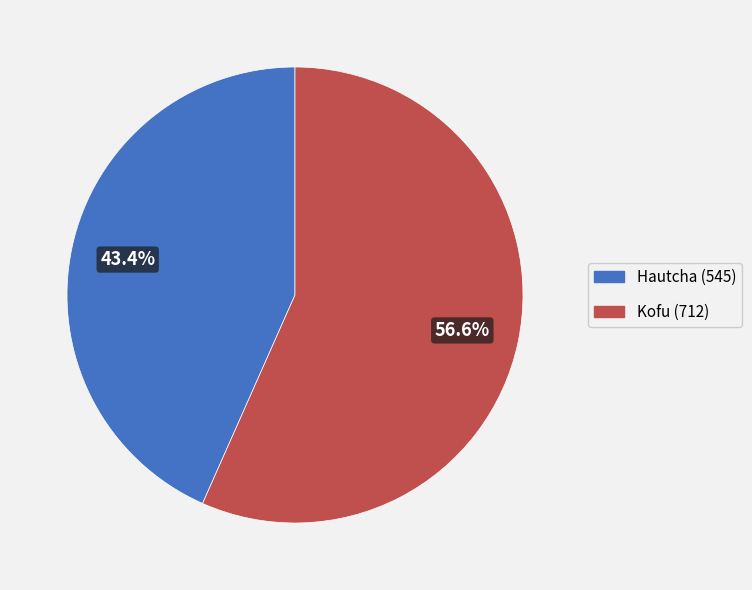

How much of the chart is everything except Kofu?

43.4%